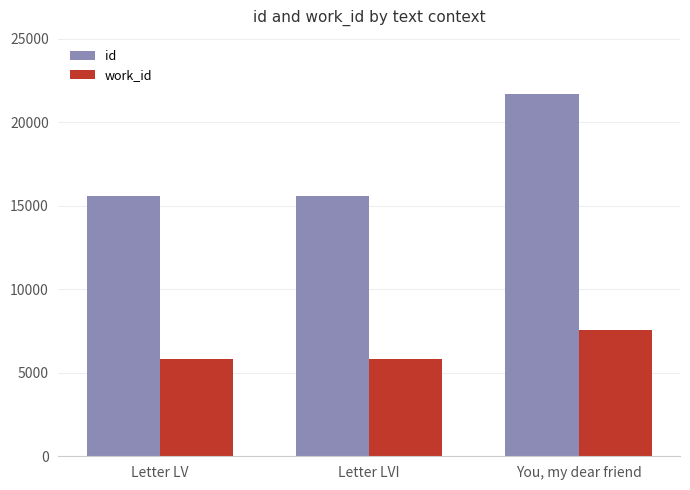

What is the sum of all id values?

52862